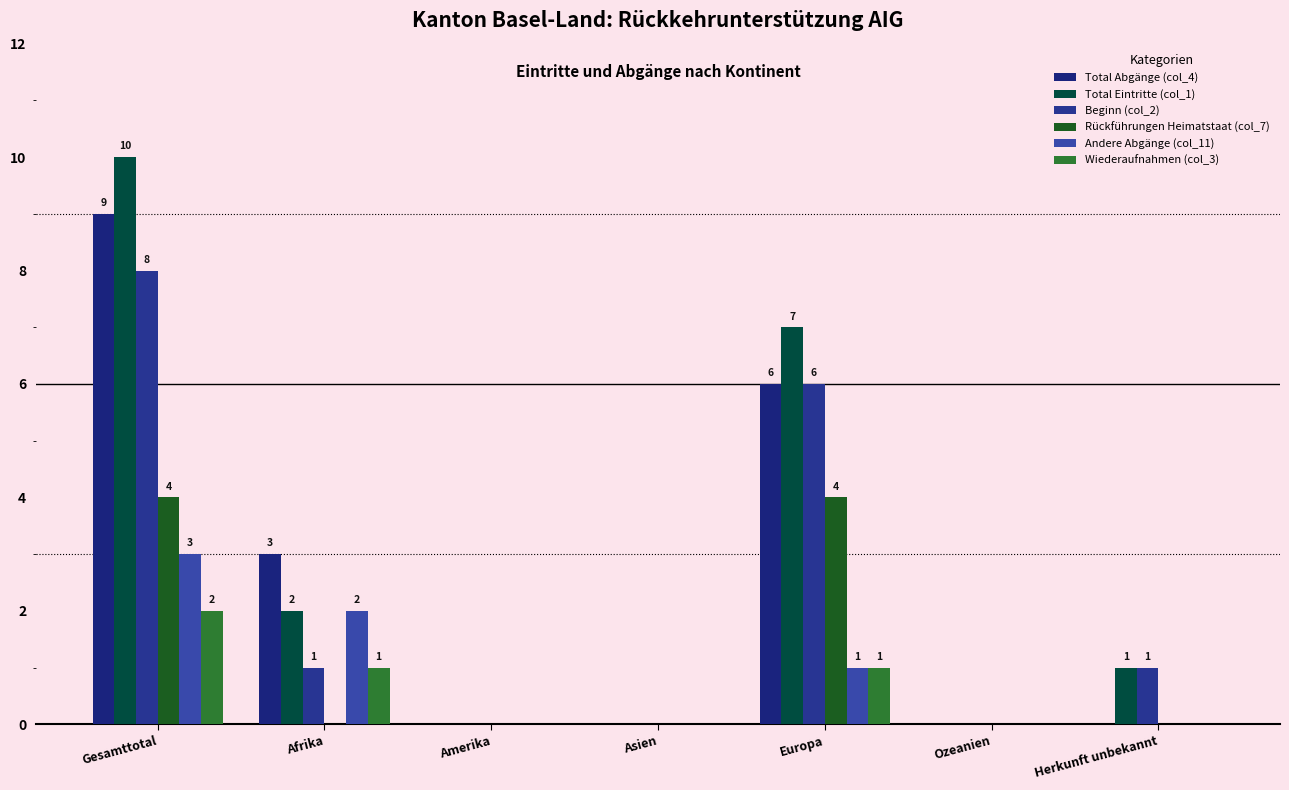

At which label is Andere Abgänge (col_11) closest to 1?

Europa